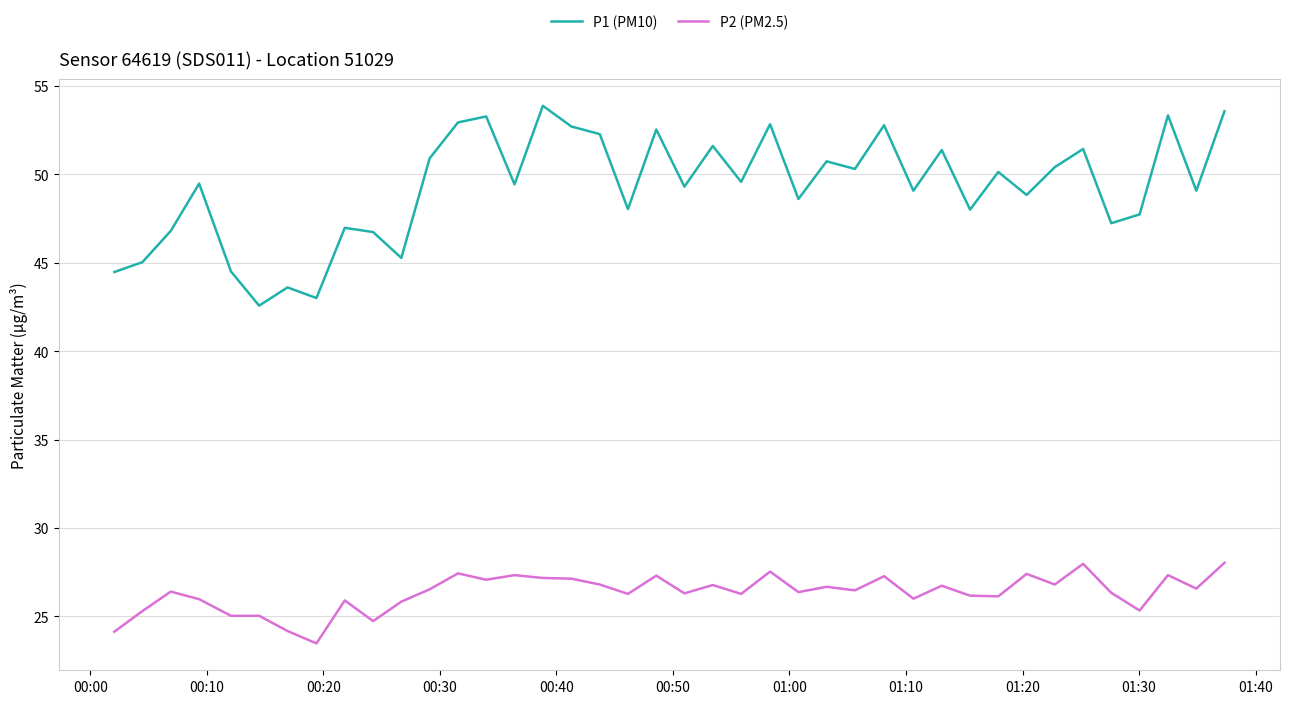

What is the smallest value displayed?

23.5